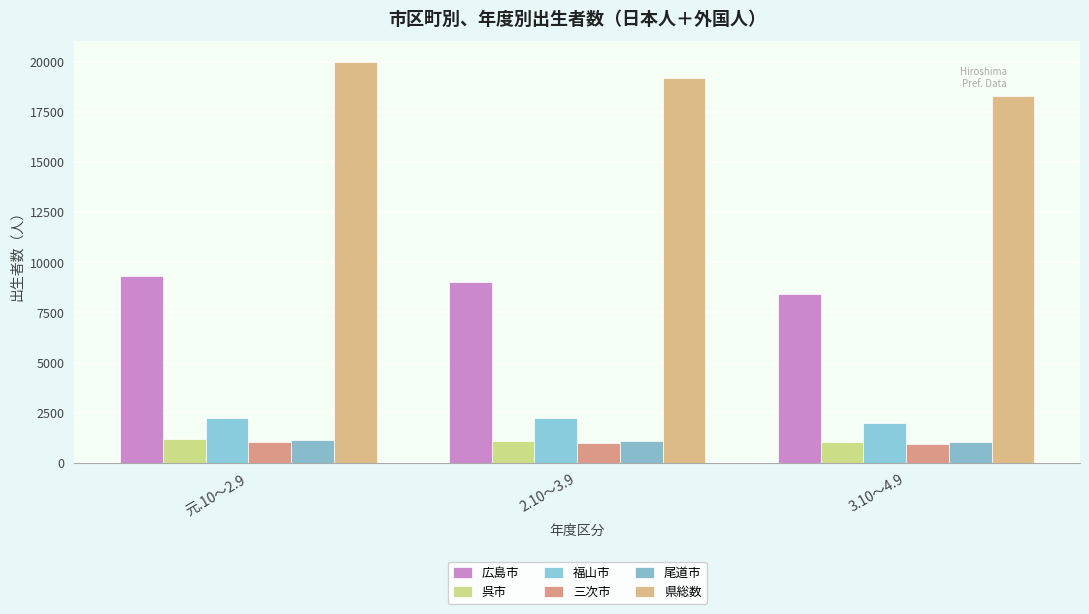

What is the difference between the highest and lowest values at 3.10～4.9?

17328